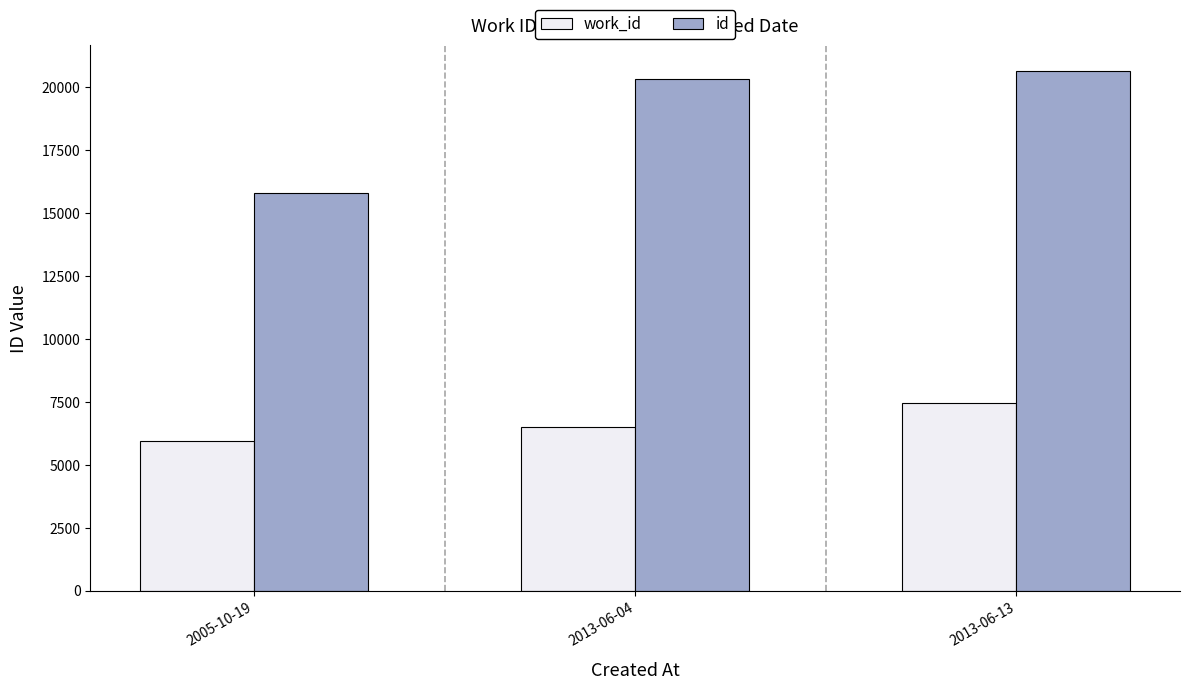

Rank the series by their average value, from highest to lowest.

id, work_id